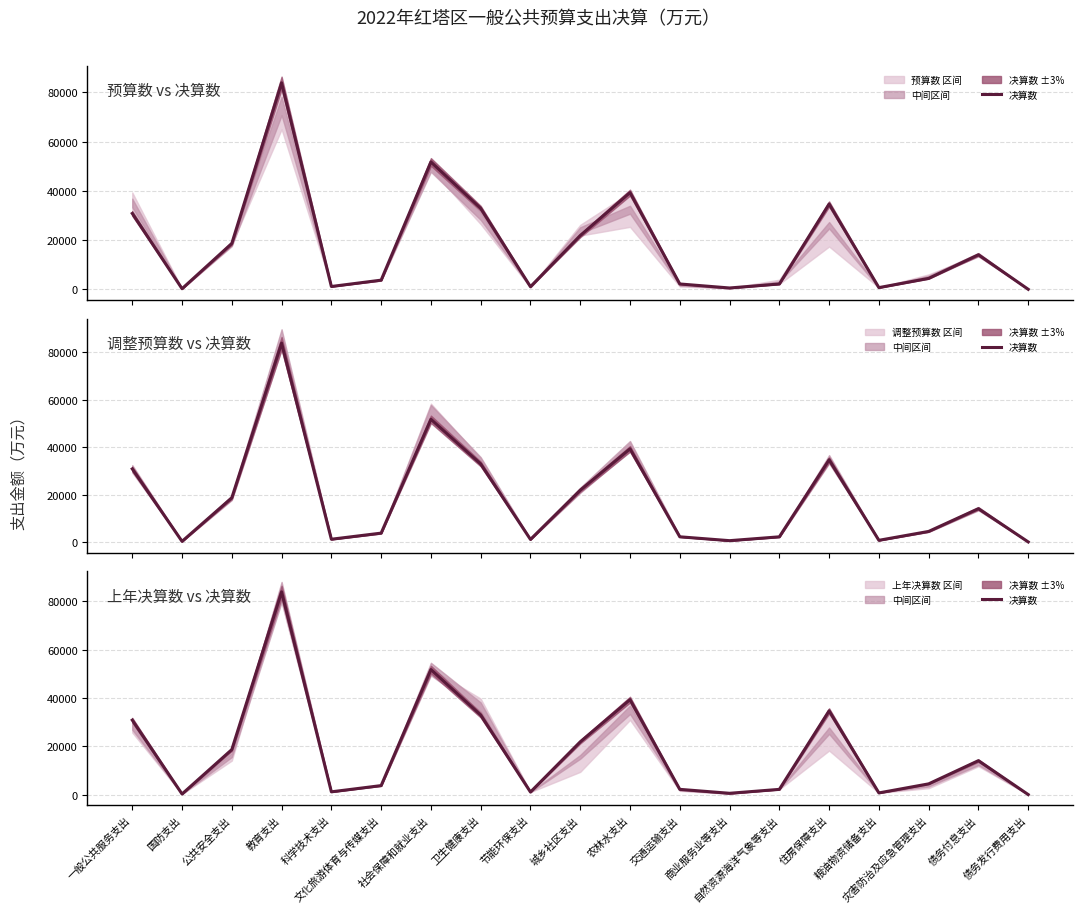

What is the average value?

18150